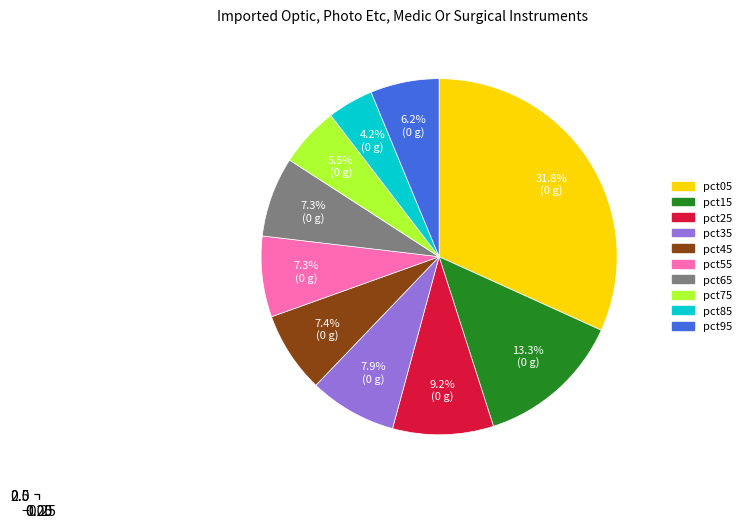

To the nearest percent, what percentage of the pie is pct85?

4%